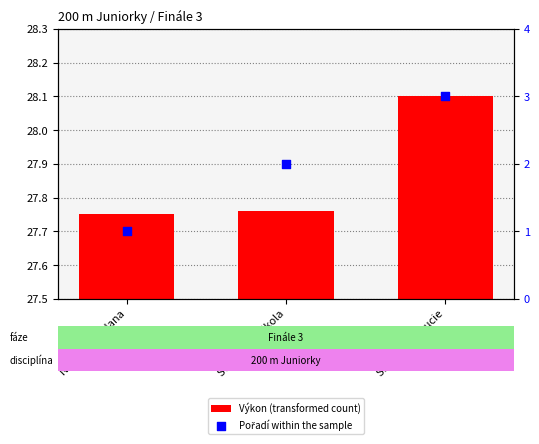

Which series reaches the minimum Y coordinate?

Výkon (transformed count)